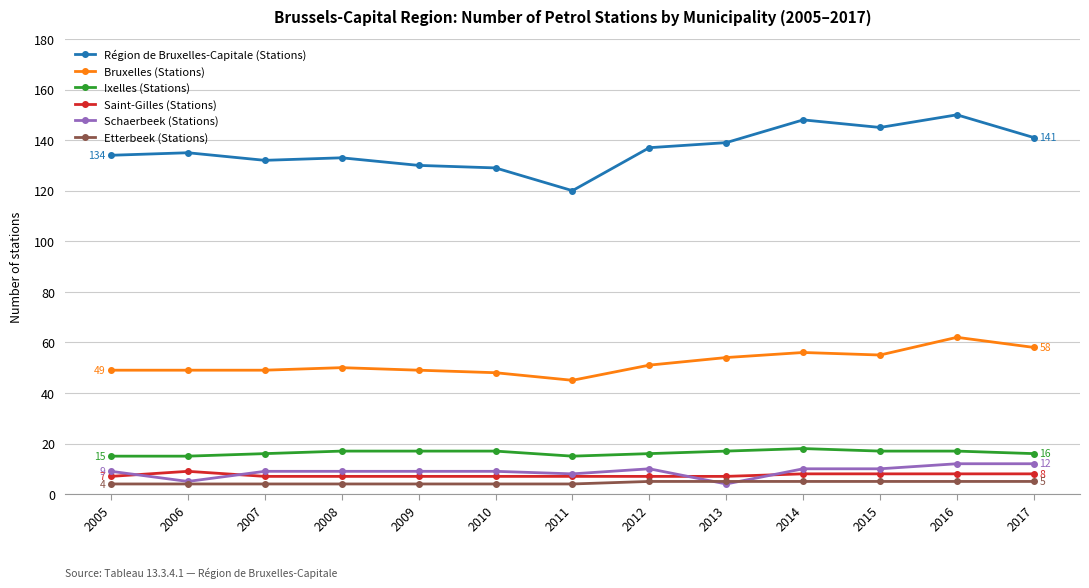

What is the minimum value for Saint-Gilles (Stations)?

7